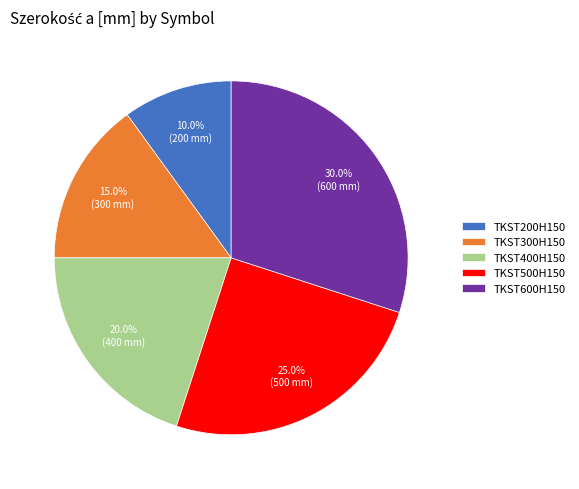

Is it true that TKST400H150 is 12% of the pie?

False